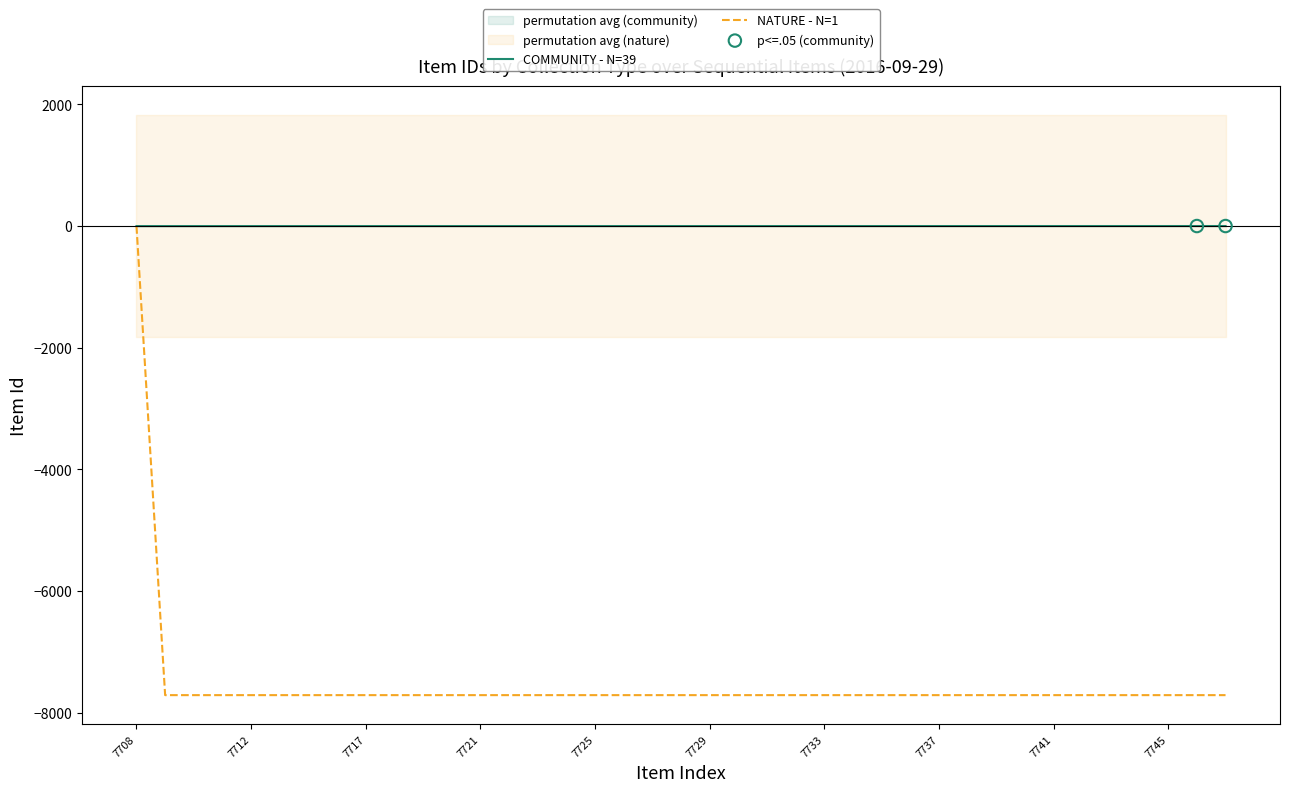

Which series has the largest total across all categories?

COMMUNITY items